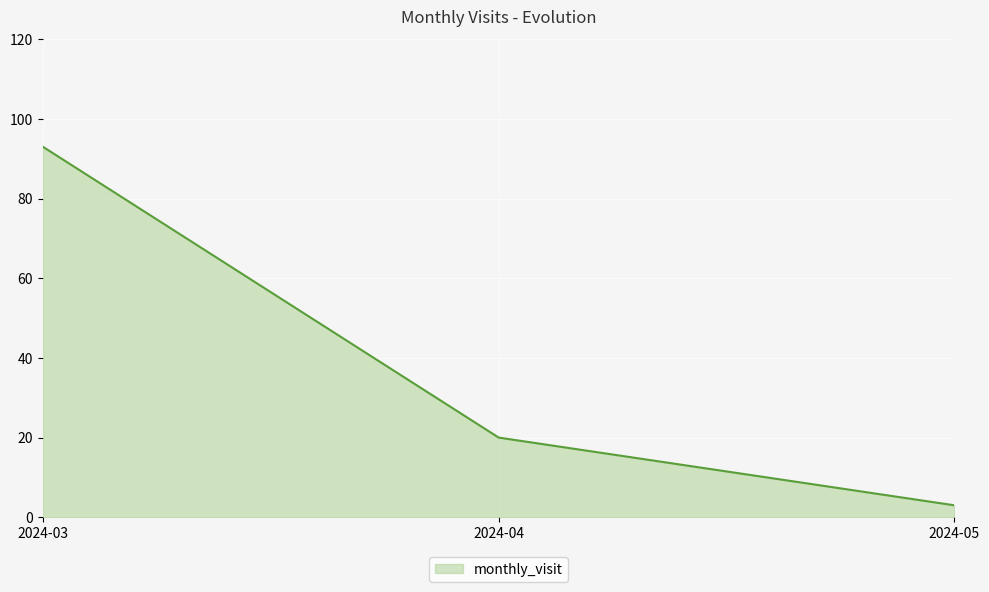

Between 2024-04 and 2024-05, which is larger?

2024-04